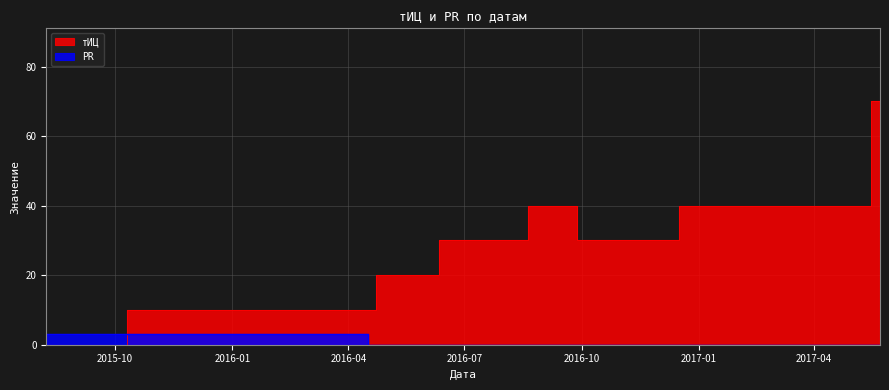

List the series in order of their overall mean, highest first.

тИЦ, PR